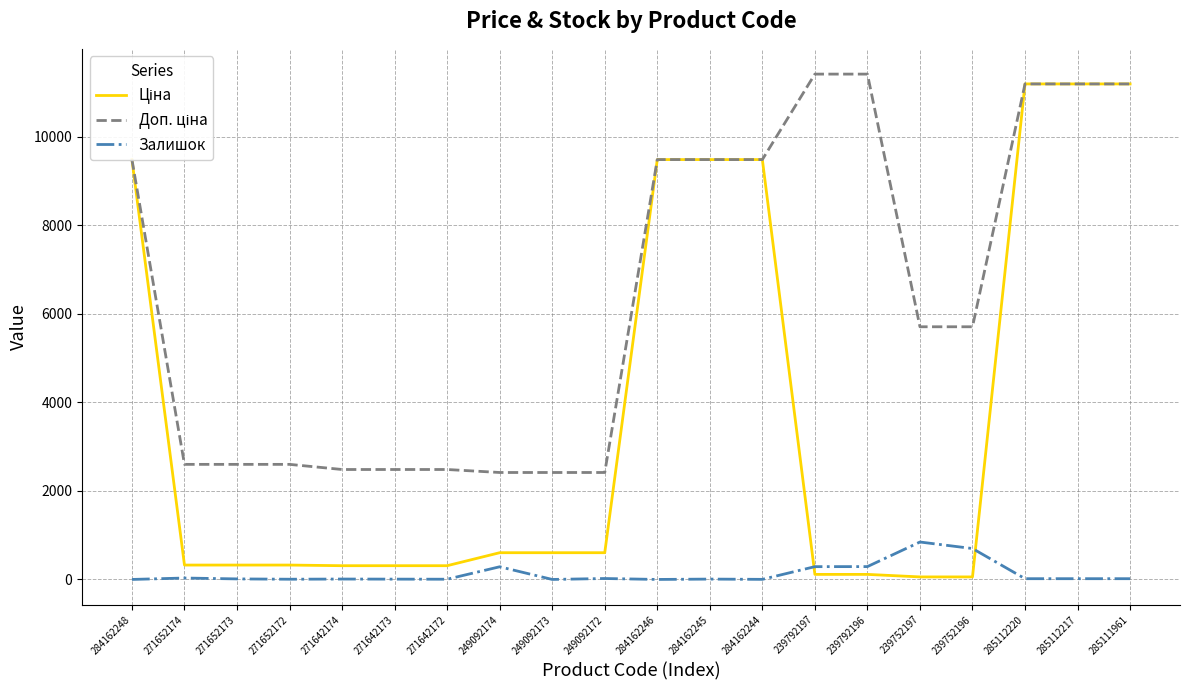

The Залишок series shows 5.0 at 271642172. True or false?

True